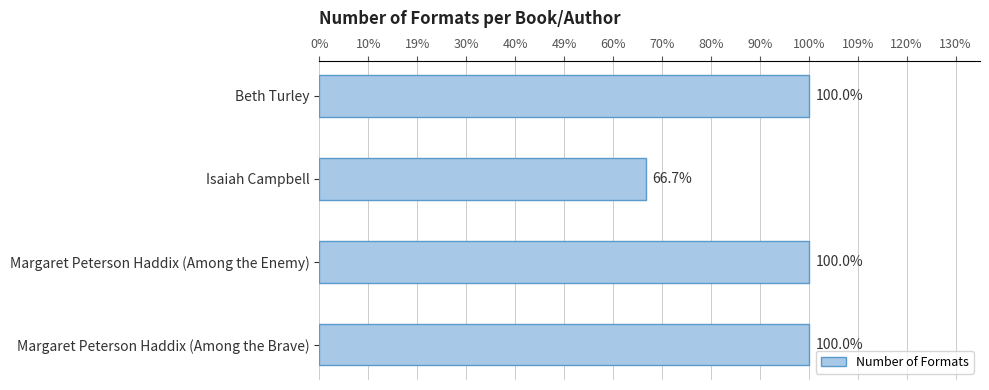

Does the chart contain any negative values?

No